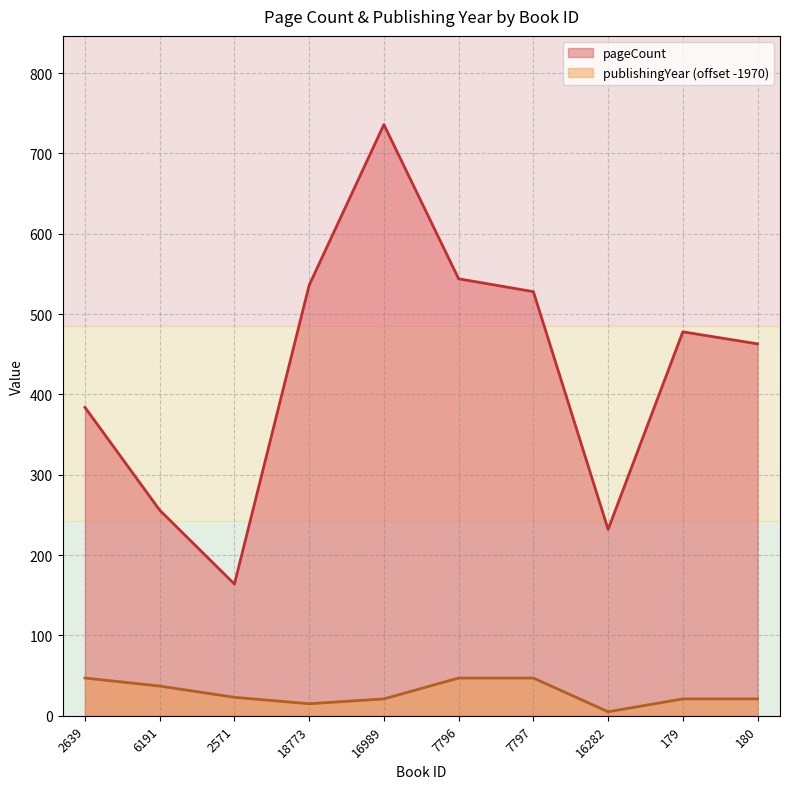

Which series has the widest spread of values?

pageCount